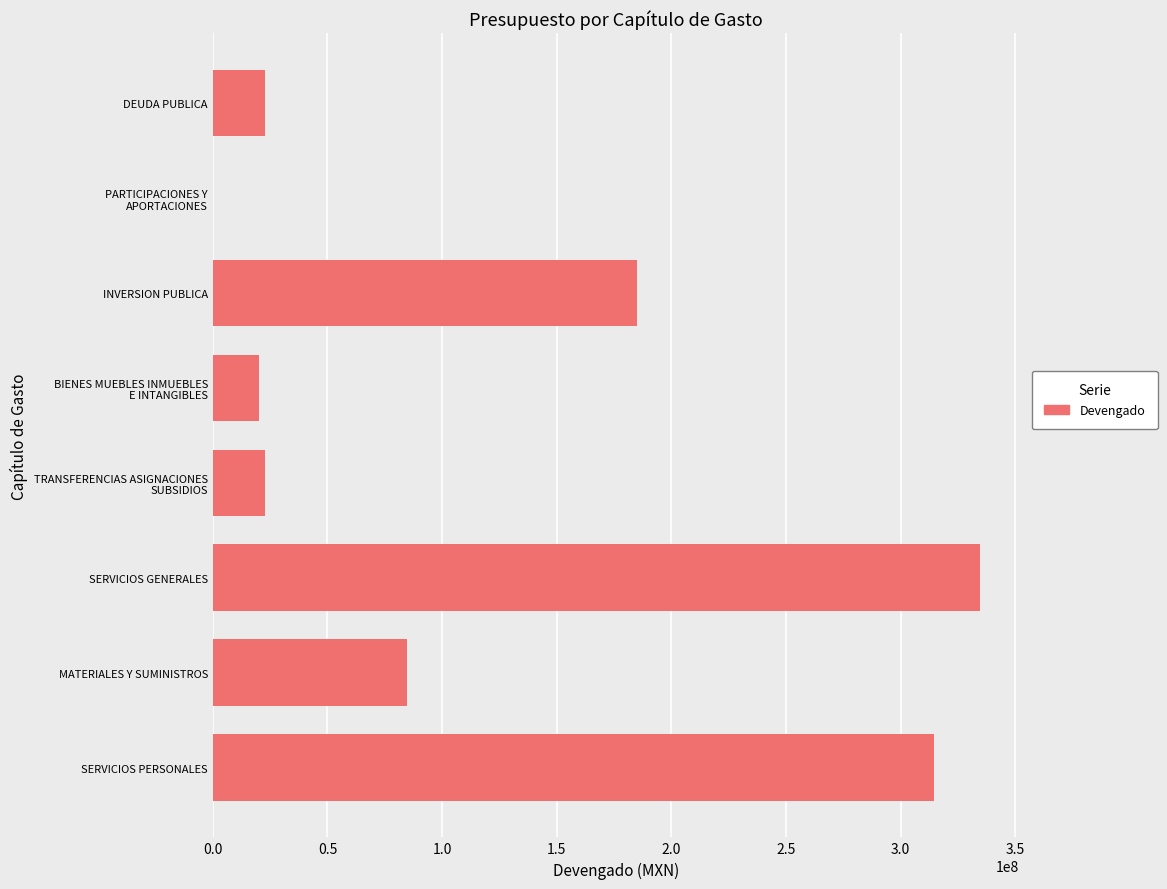

Which category has the highest value across all series?

SERVICIOS GENERALES